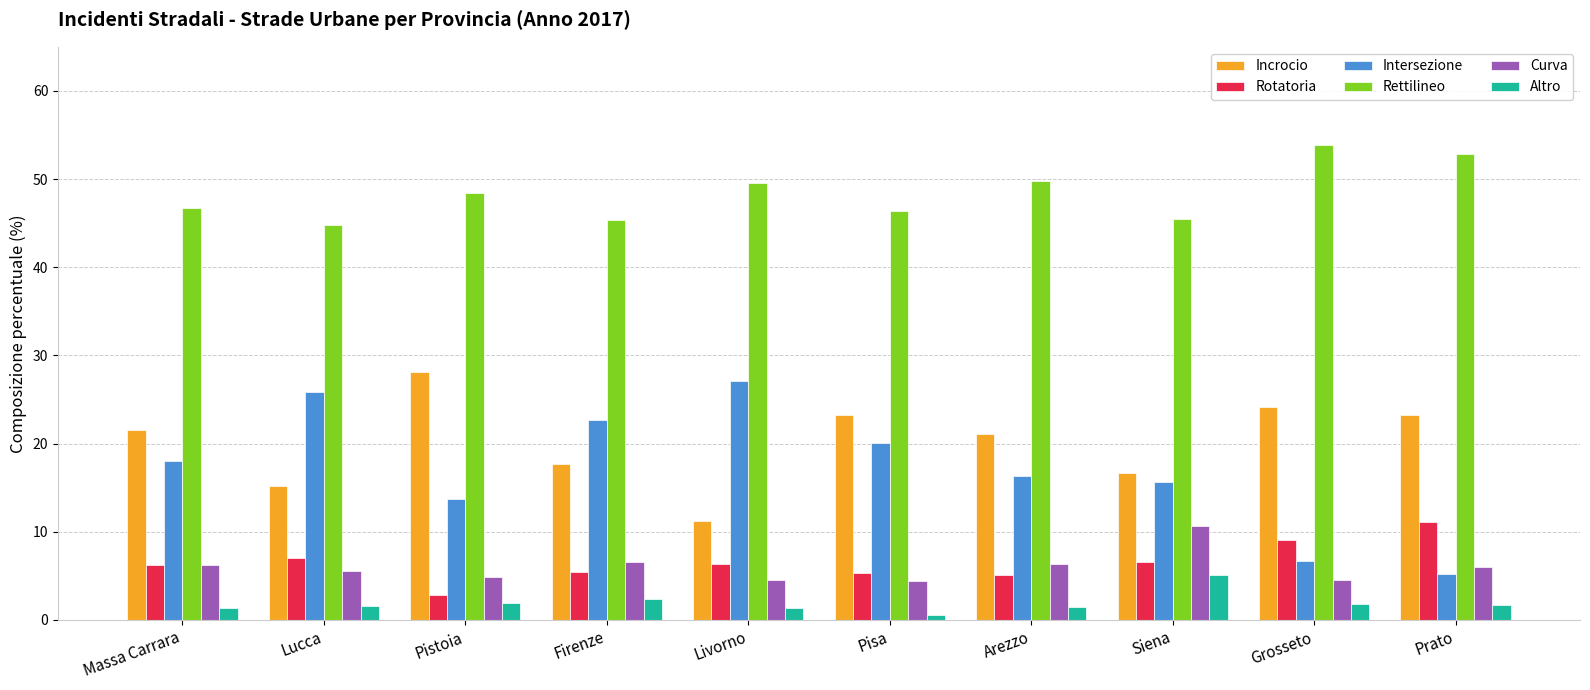

What is the sum of all Curva values?

59.6